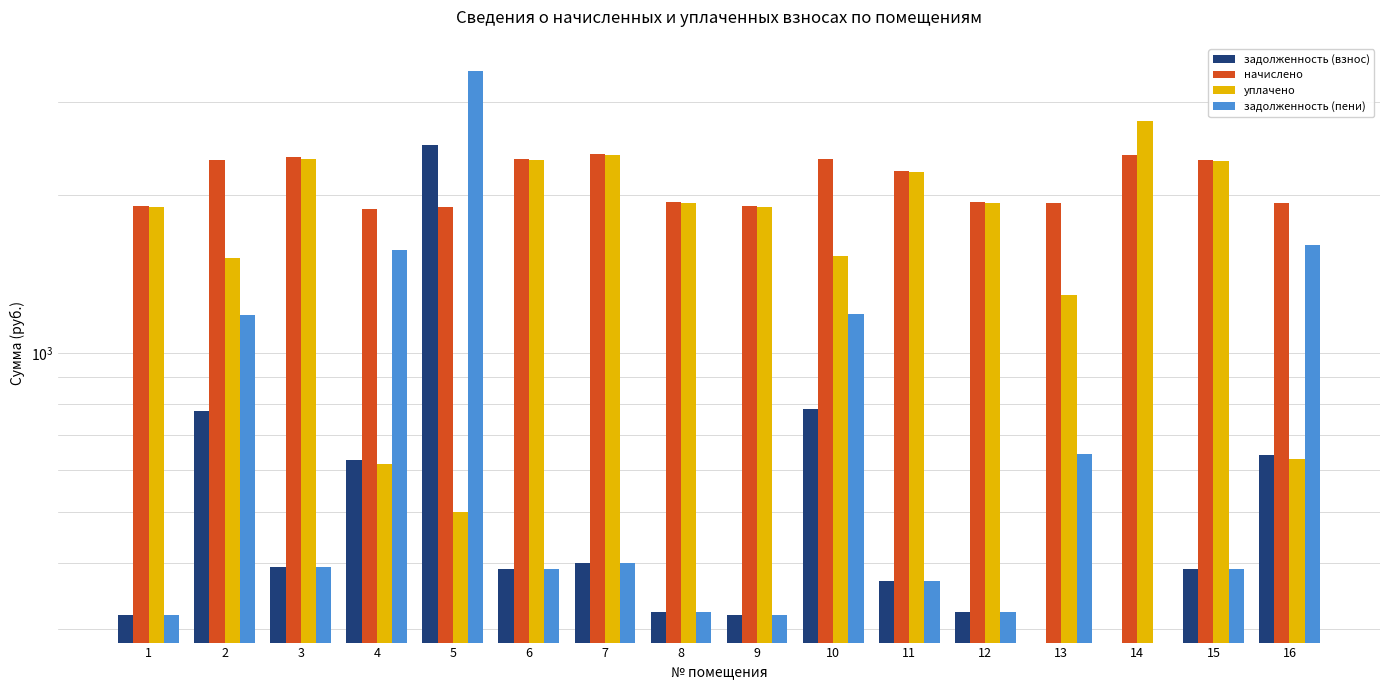

How many series are shown in this chart?

4